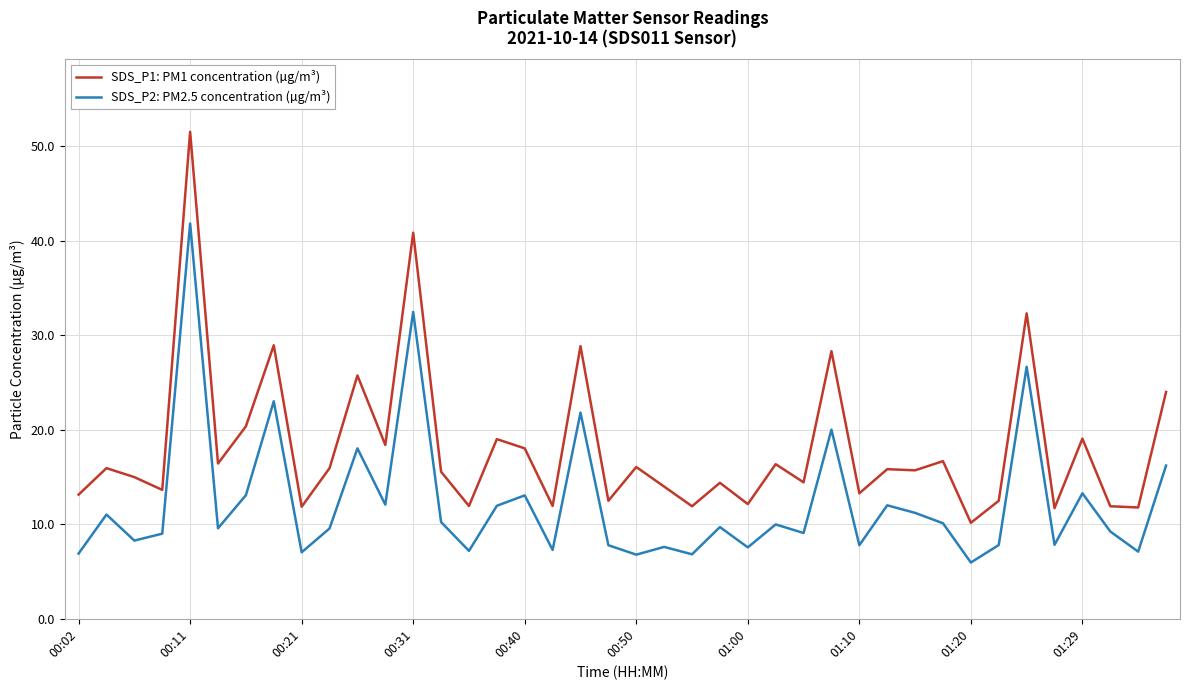

How many lines are shown in the chart?

2